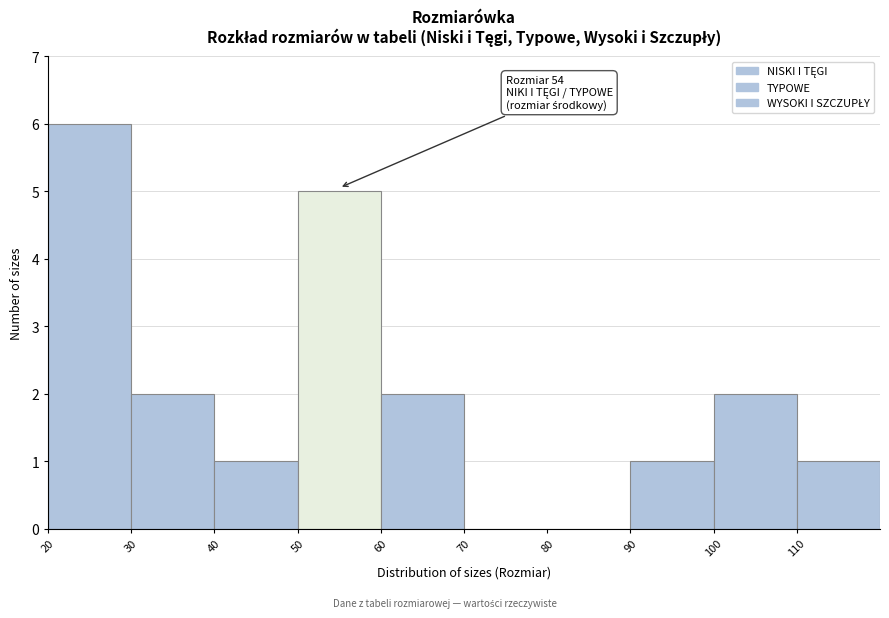

Which range on the x-axis has the tallest bar?

20 to 30